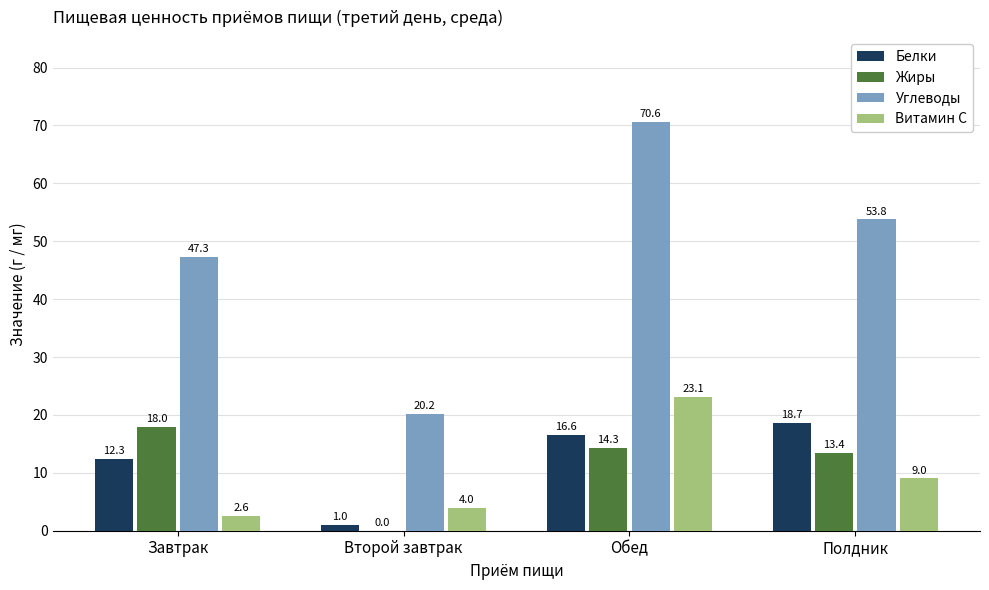

Read the Витамин С value at Полдник.

9.0